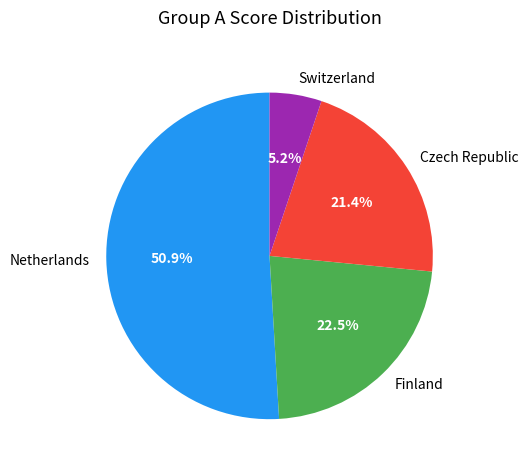

Between Switzerland and Czech Republic, which is larger?

Czech Republic